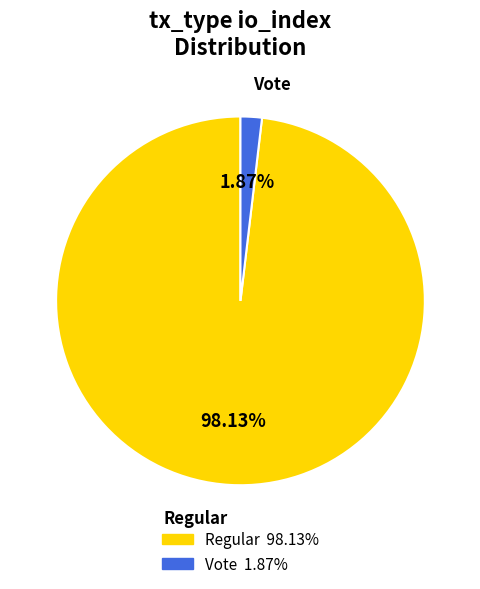

To the nearest percent, what is the average slice percentage?

50%